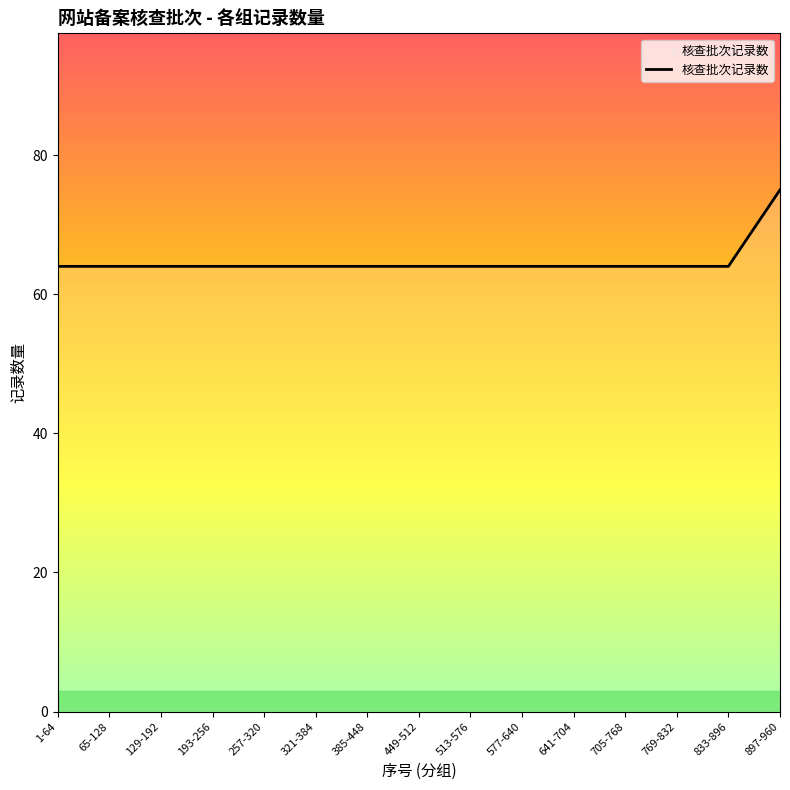

What position from the left is 65-128?

2